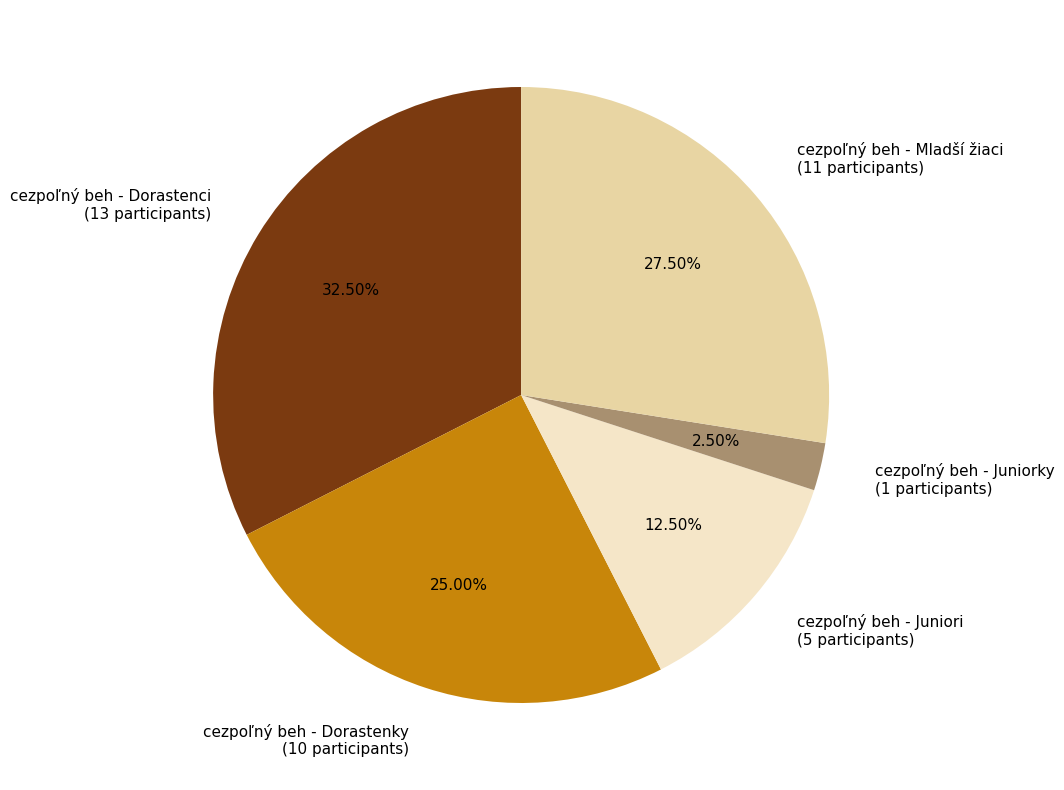

How many segments does this pie chart have?

5